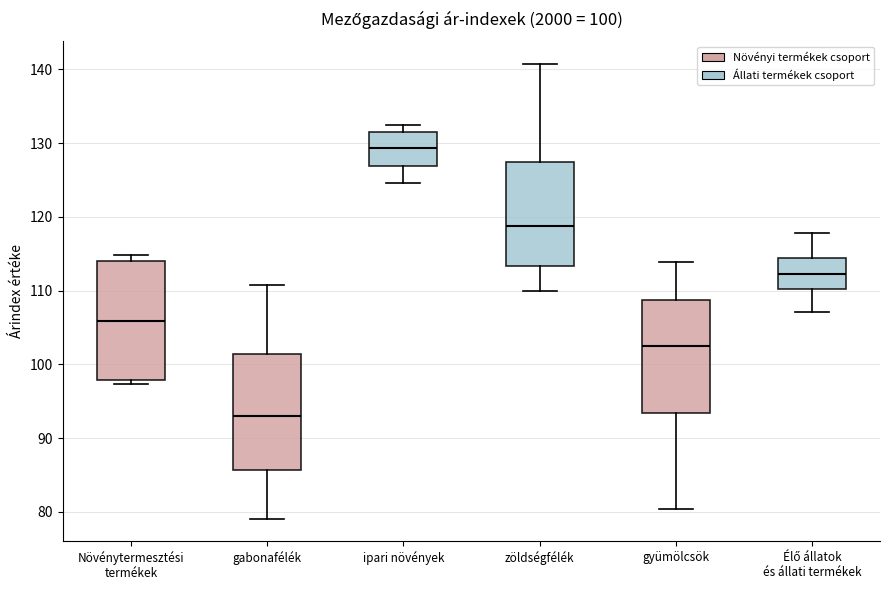

Which box's median line is the highest?

ipari növények